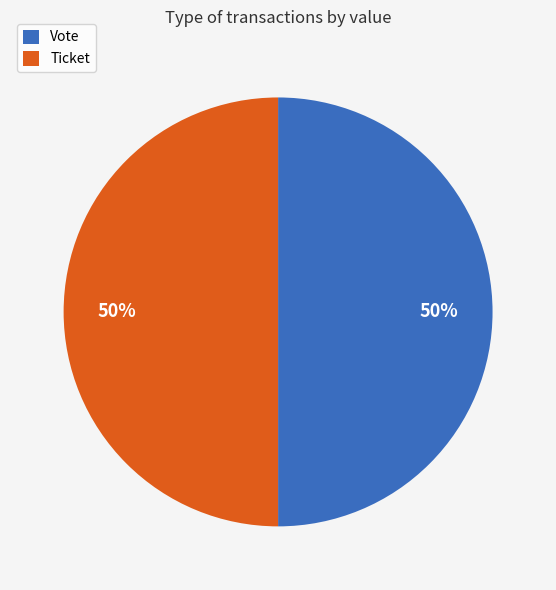

To the nearest percent, what is the difference between the largest and smallest slice percentages?

0%